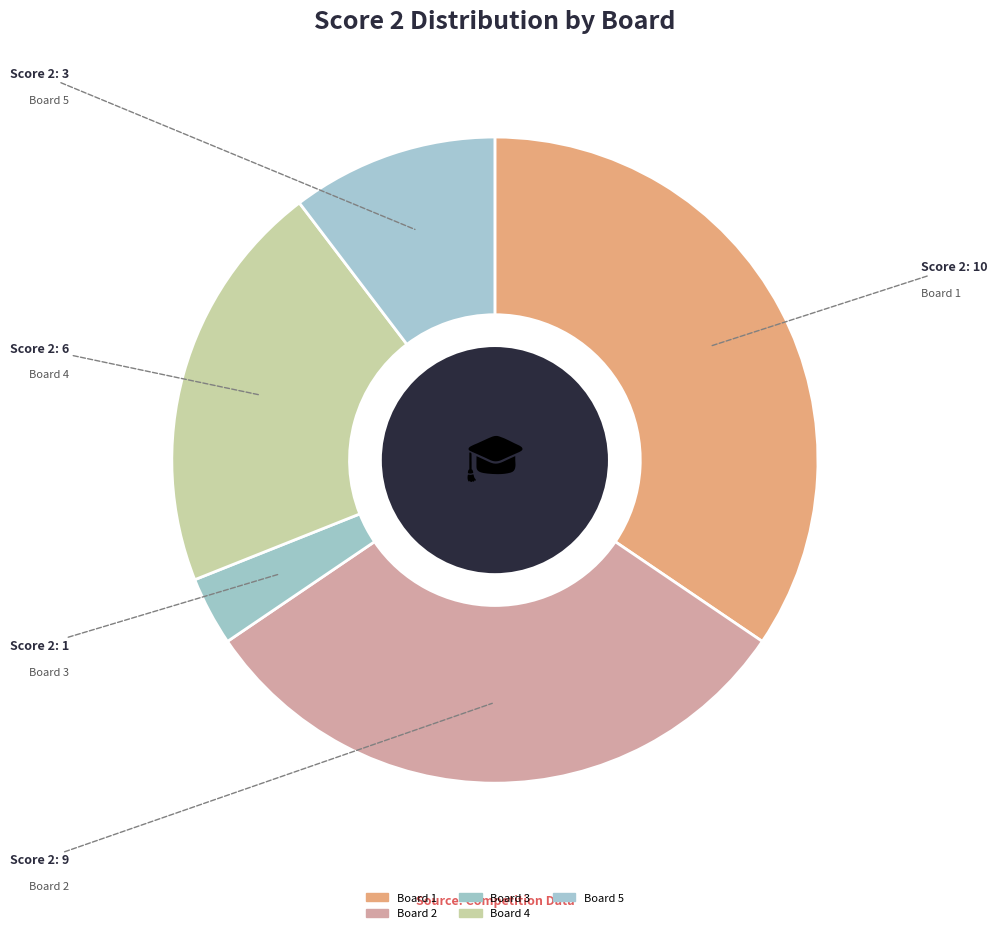

Which category has the biggest portion of the pie?

Board 1